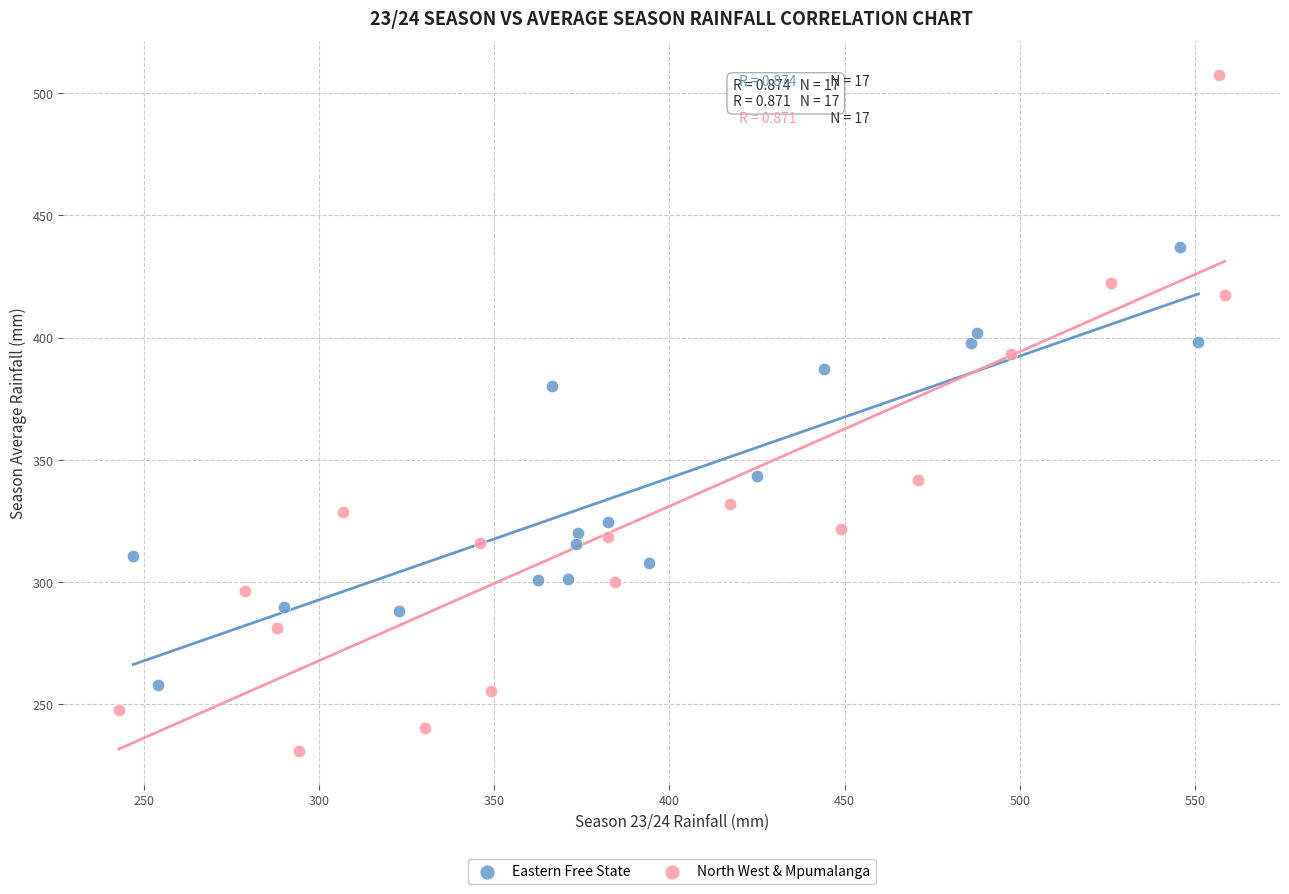

Which series contains the highest Y value?

North West & Mpumalanga